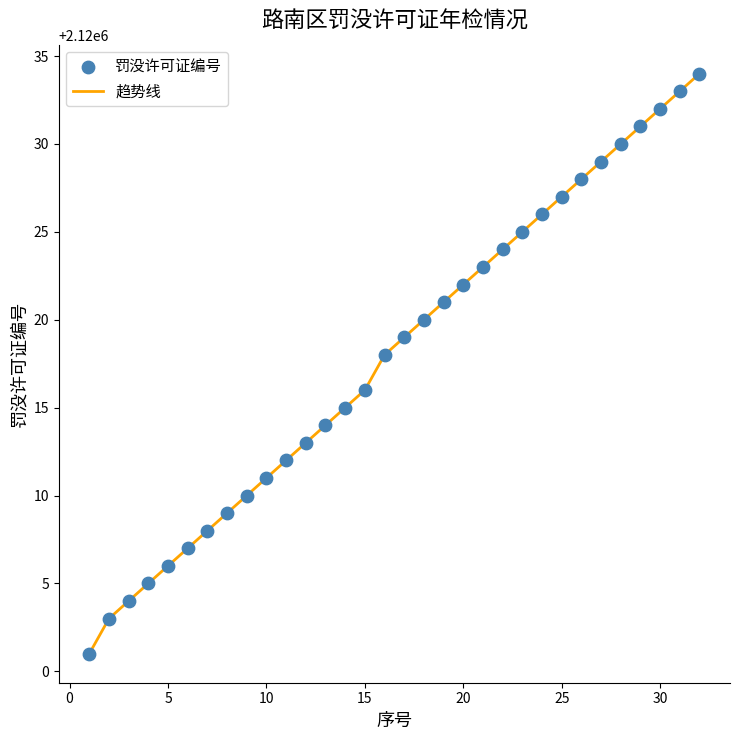

What is the difference between the maximum and minimum values?

33